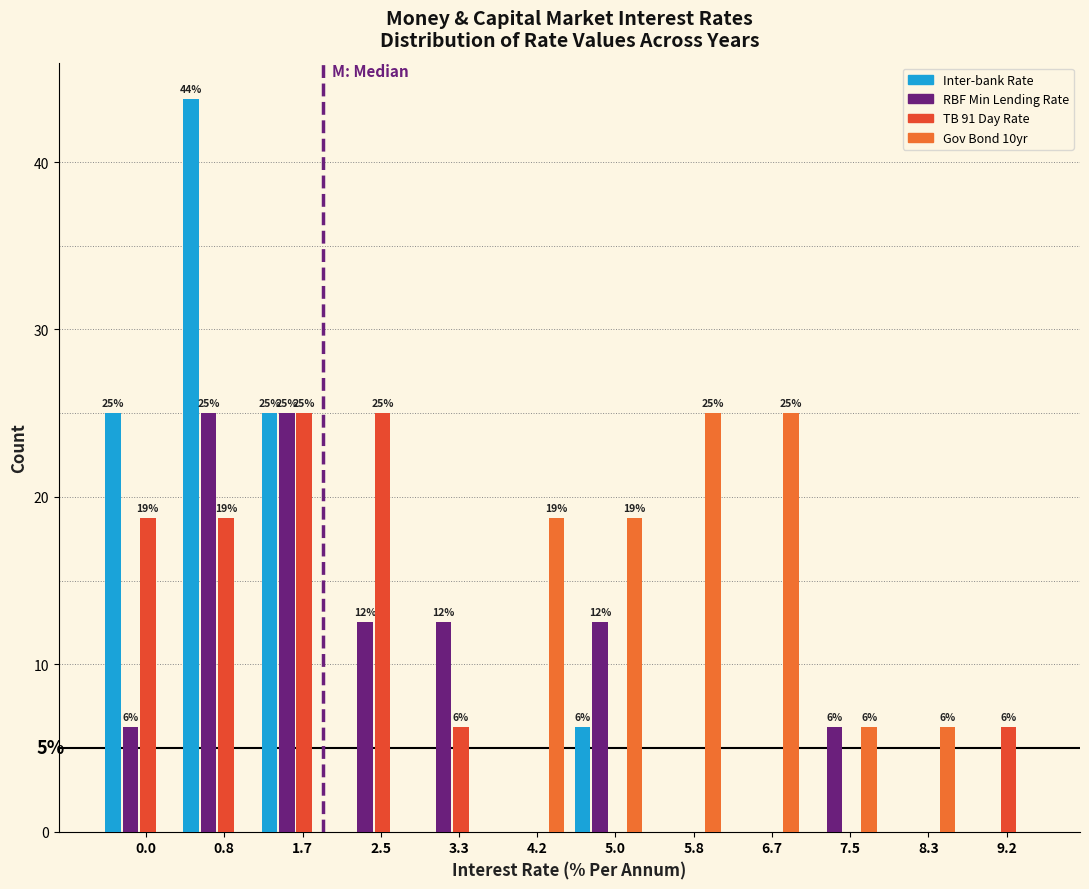

How many groups of bars are there?

12